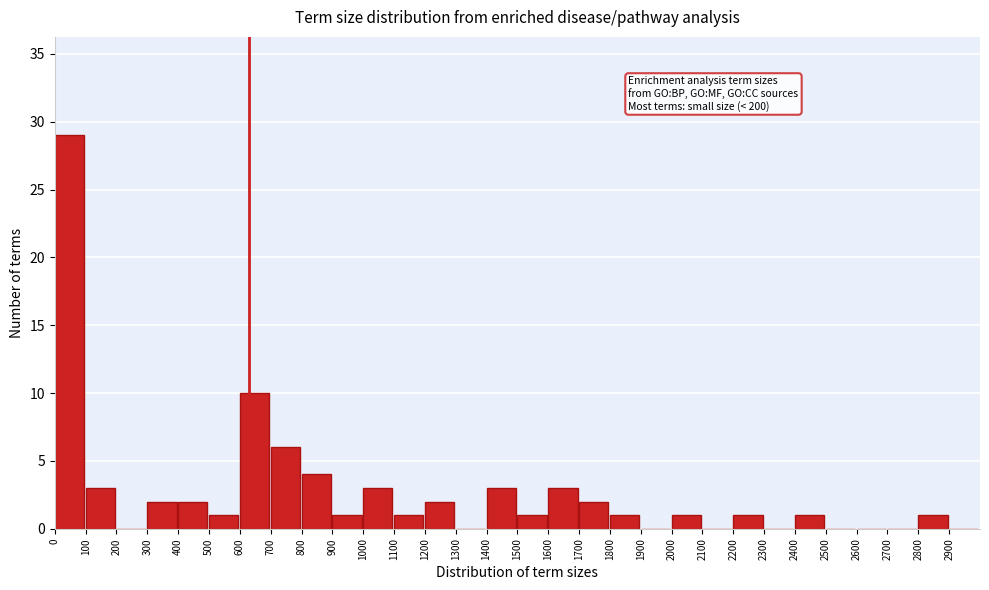

Which range on the x-axis has the tallest bar?

0 to 100